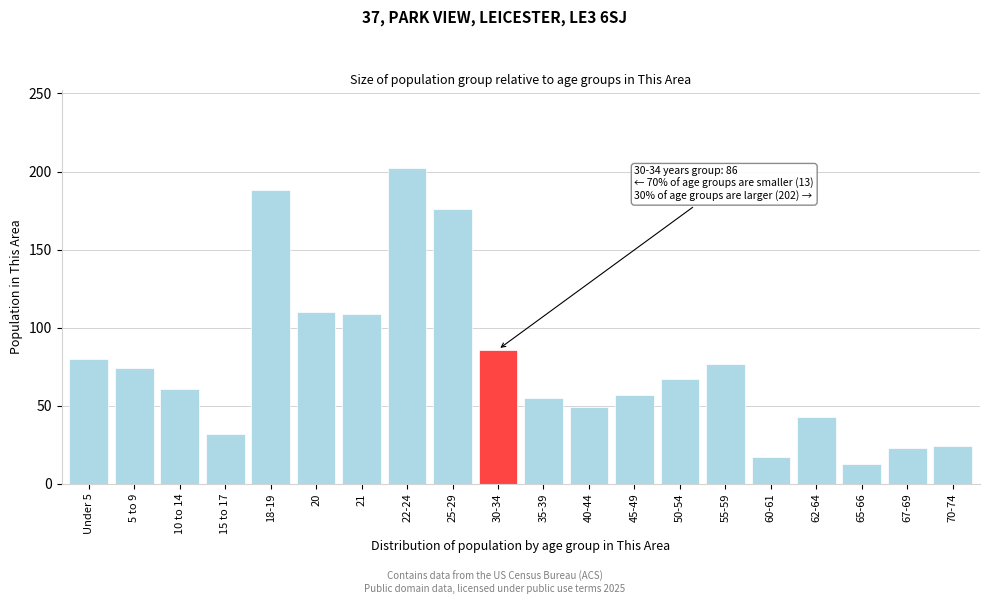

Is it true that the value at 35-39 is 55?

True